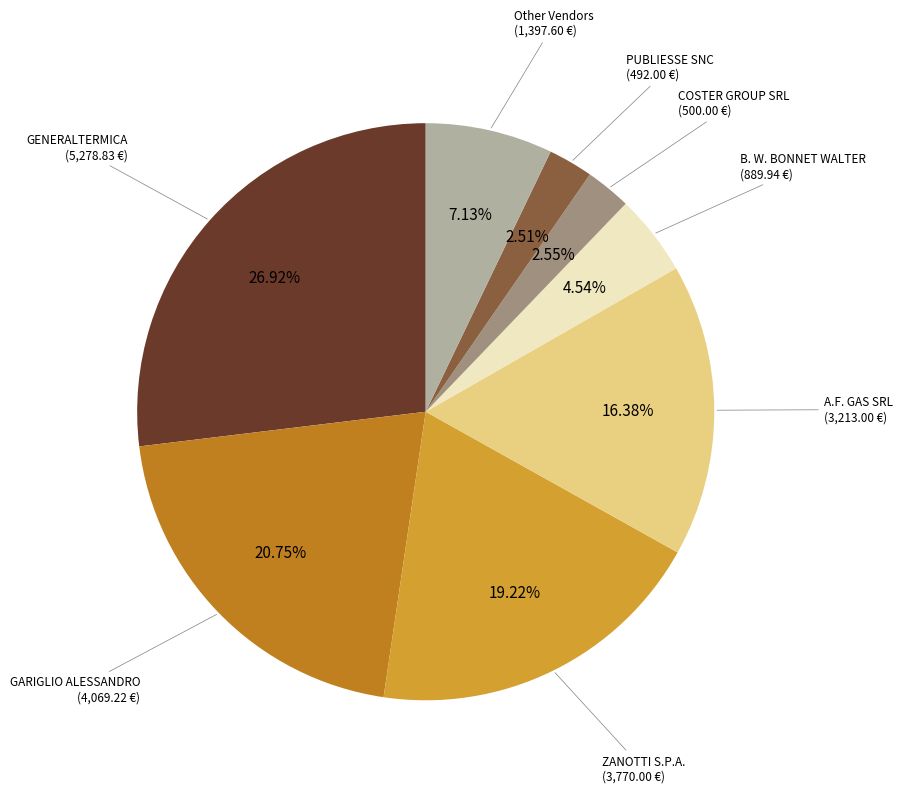

Does any single category account for the majority?

No